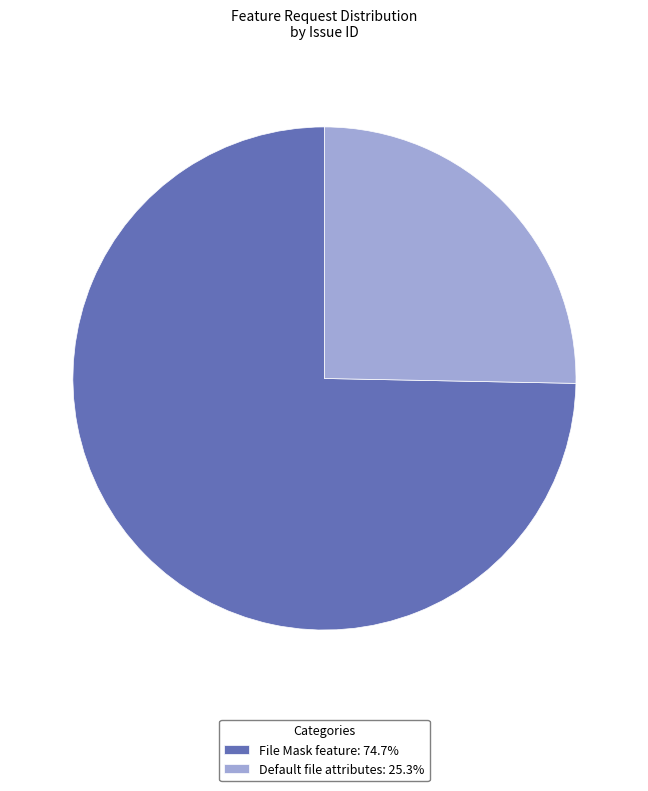

Rank the categories by value from lowest to highest.

Default file attributes, File Mask feature